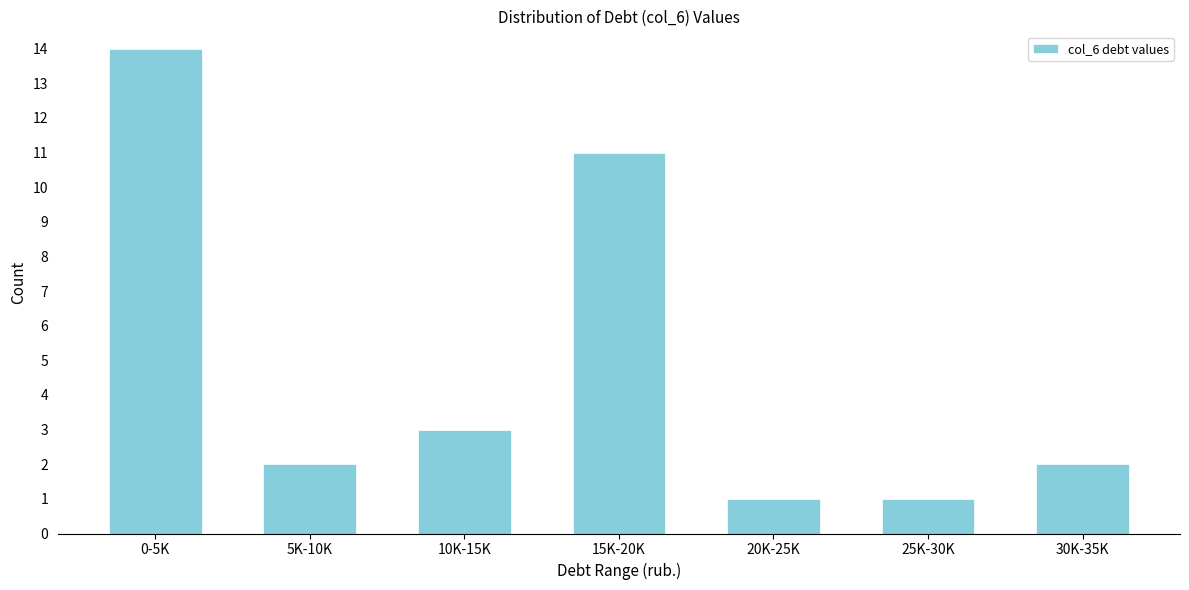

Reading left to right, list all the values displayed in this chart.

14	2	3	11	1	1	2